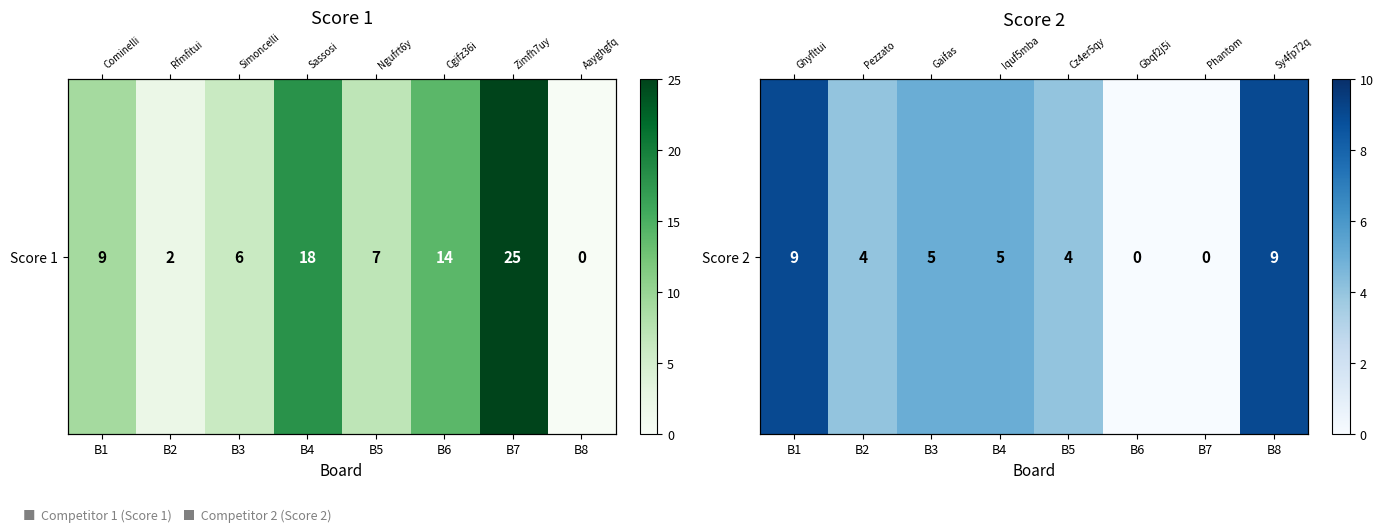

True or false: the data shows 7 at B2.

False